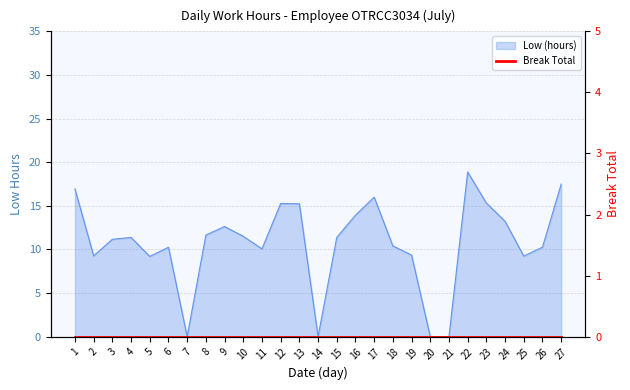

Reading left to right, what are all the values shown in this chart?

16.9	9.3	11.2	11.4	9.2	10.2	0.0	11.6	12.6	11.5	10.1	15.3	15.2	0.0	11.4	13.9	16.0	10.4	9.3	0.0	0.0	18.9	15.3	13.2	9.2	10.2	17.5